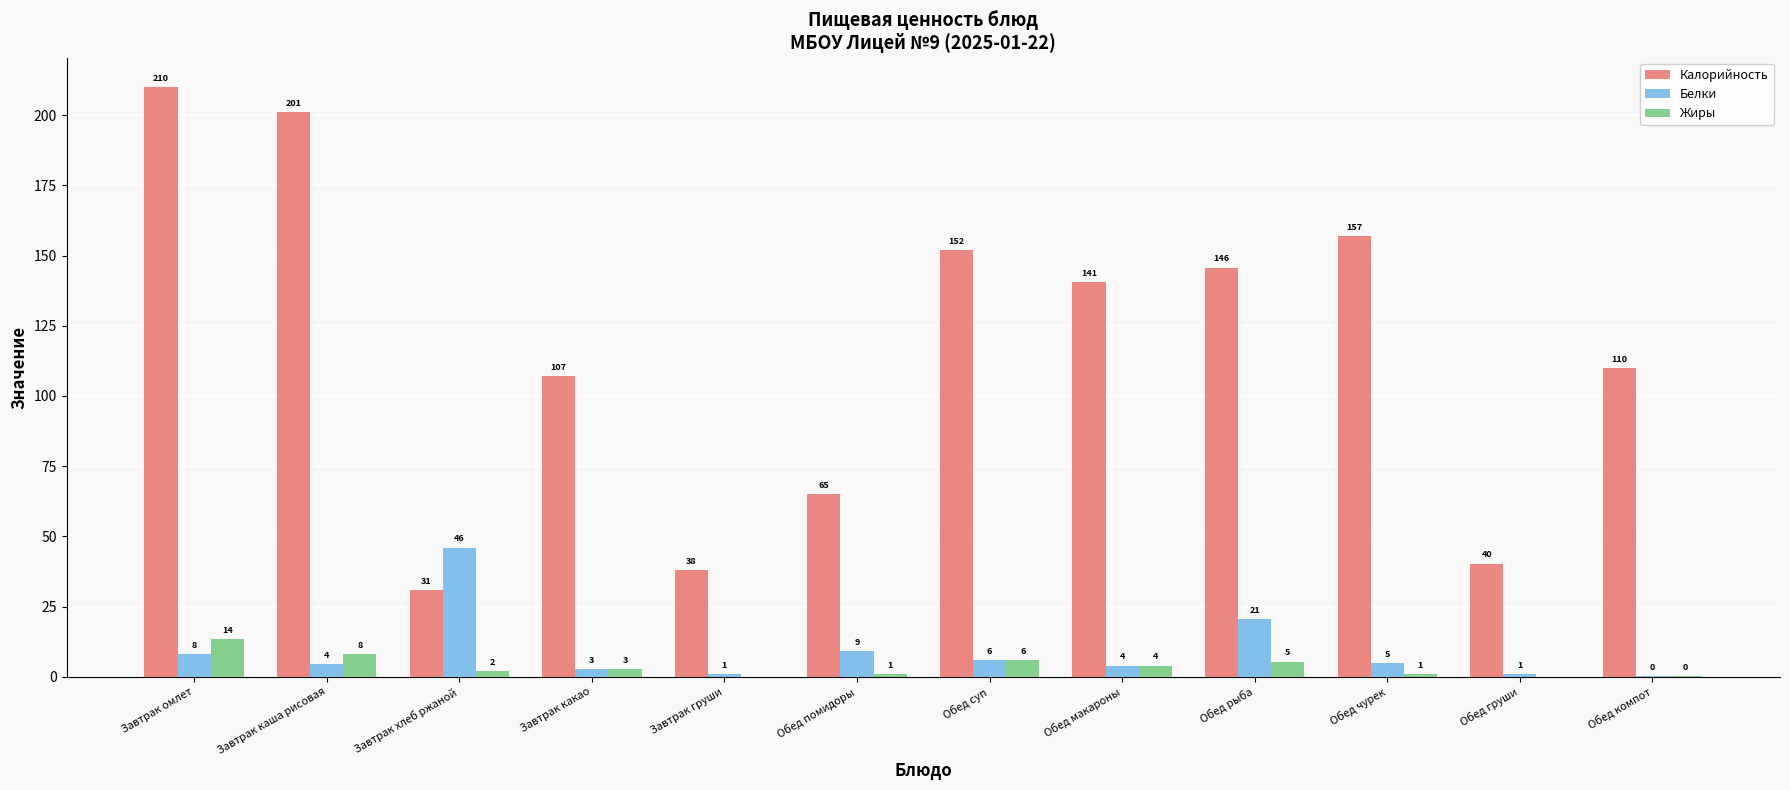

Is the value of Жиры at Обед суп greater than the value of Белки at Обед груши?

Yes